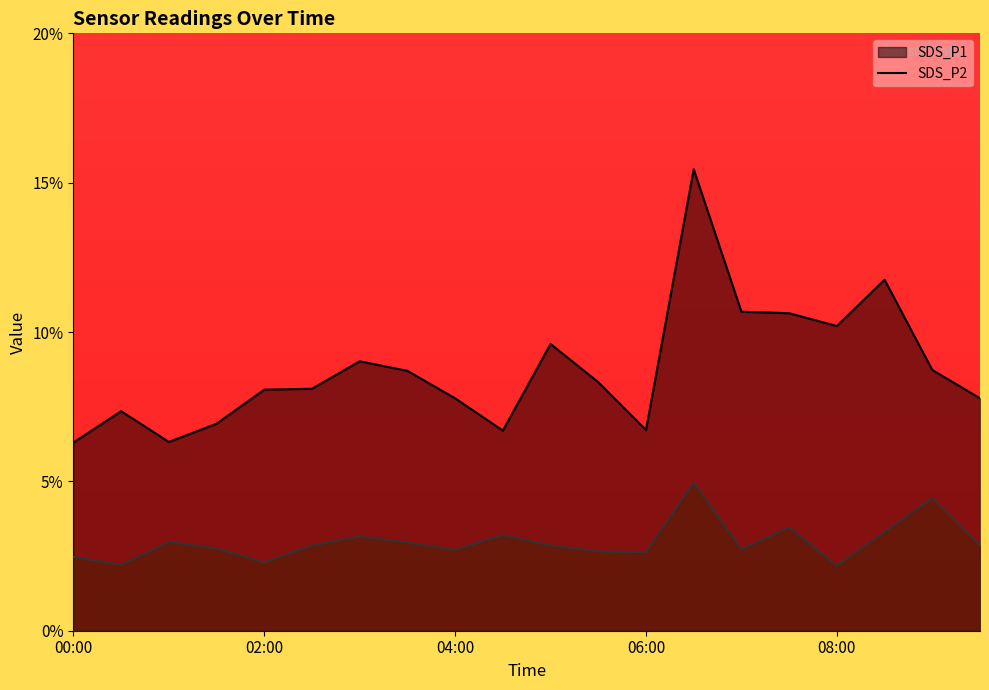

How many lines are shown in the chart?

2